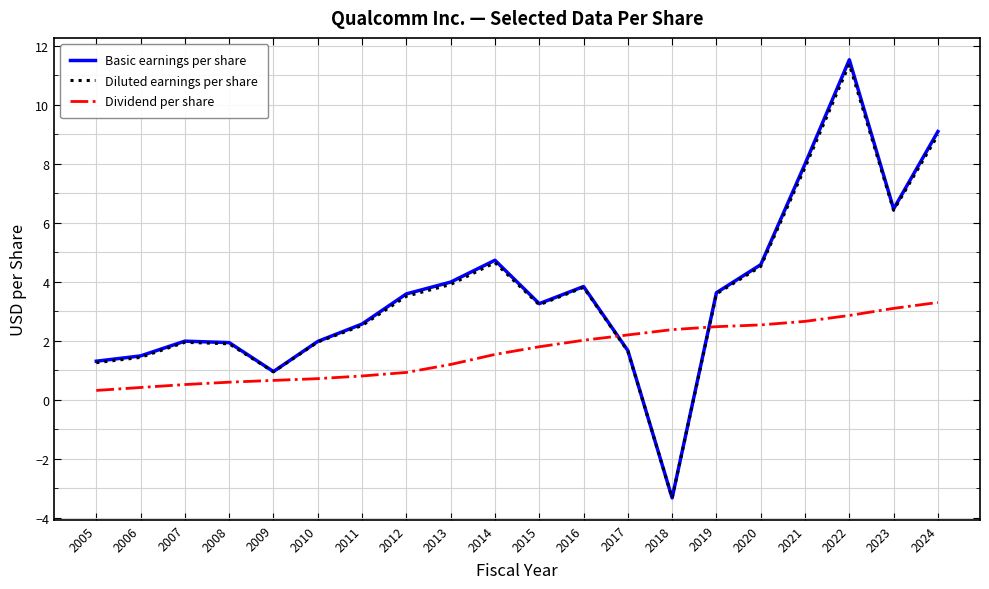

How many distinct data groups are displayed?

3